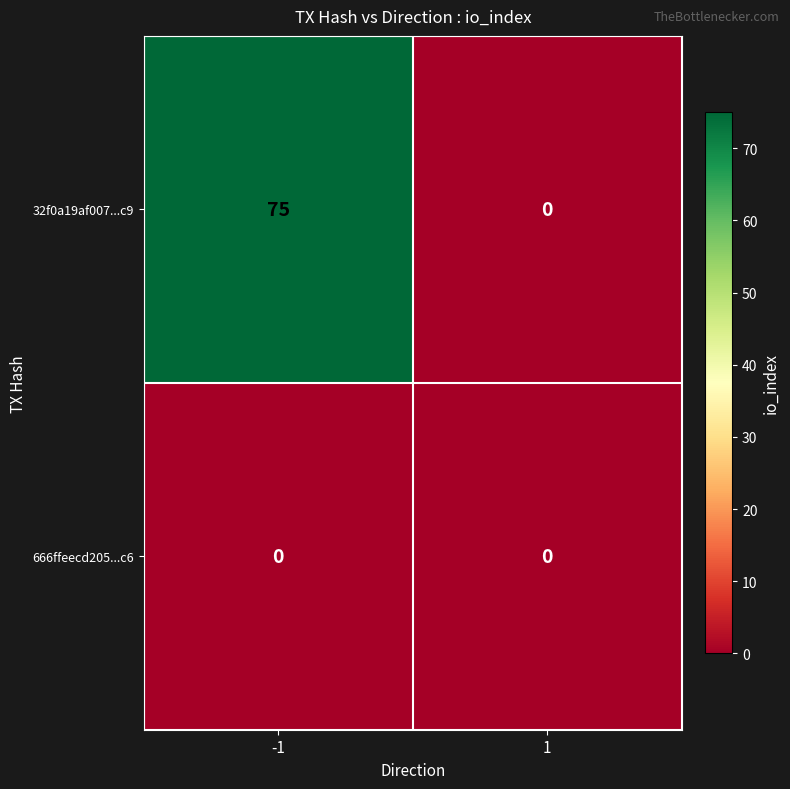

Reading left to right, list all the values displayed in this chart.

32f0a19af007...c9: -1=75	1=0
666ffeecd205...c6: -1=0	1=0